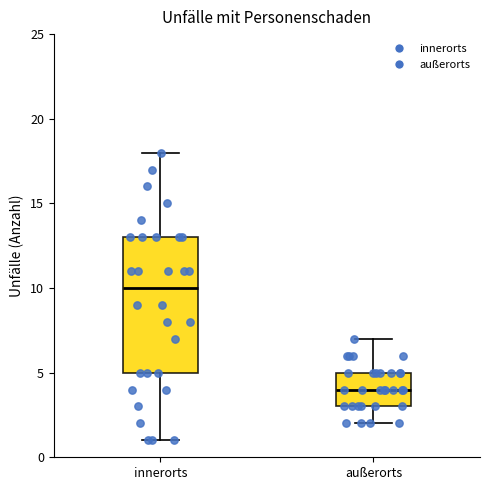

Where does the upper whisker of the box for innerorts end on the y-axis? The values are not printed on the chart, so give them approximately, as read against the axis.

18